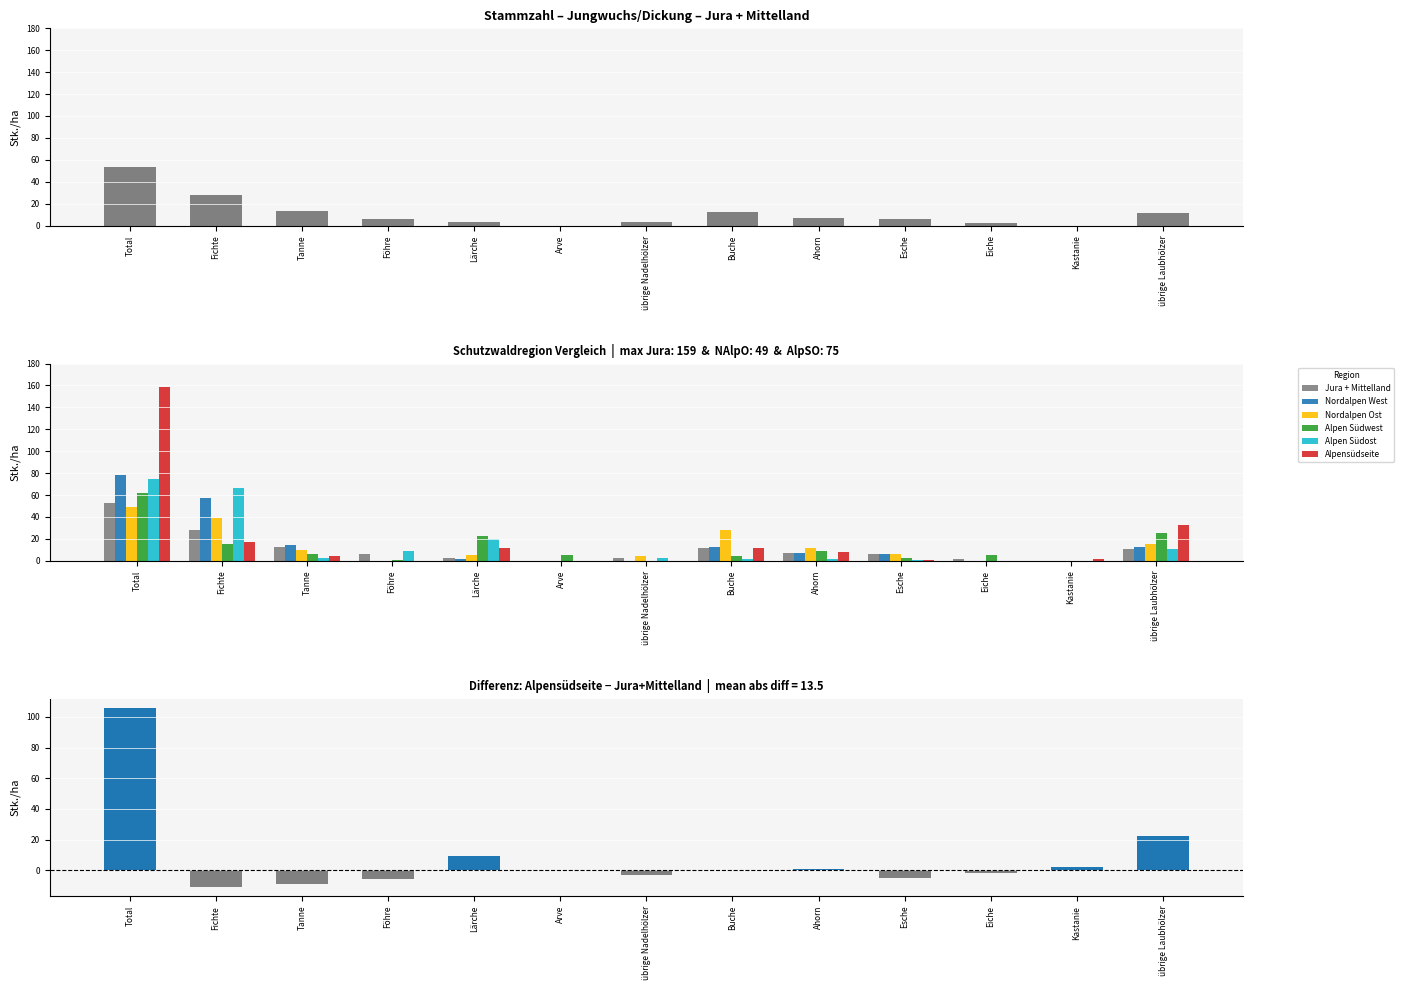

How many data points in Jura + Mittelland are less than 6?

5